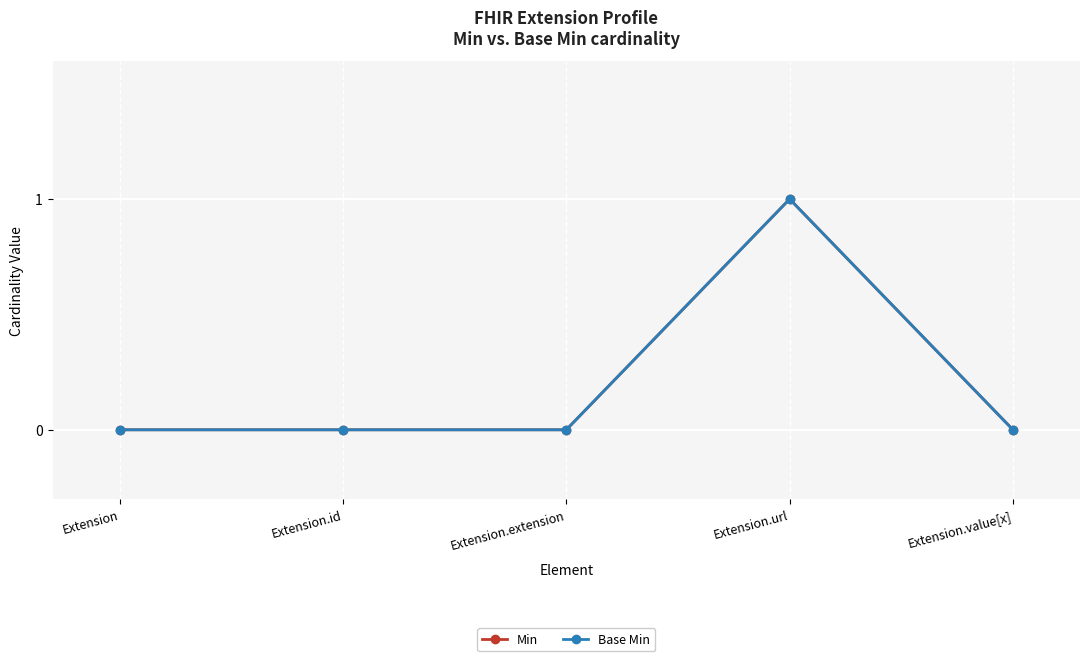

What position from the right is Extension.value[x]?

1